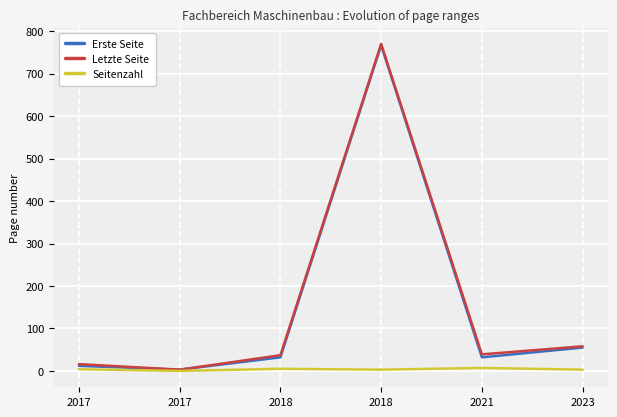

Is this an area chart (filled region under the line)?

No